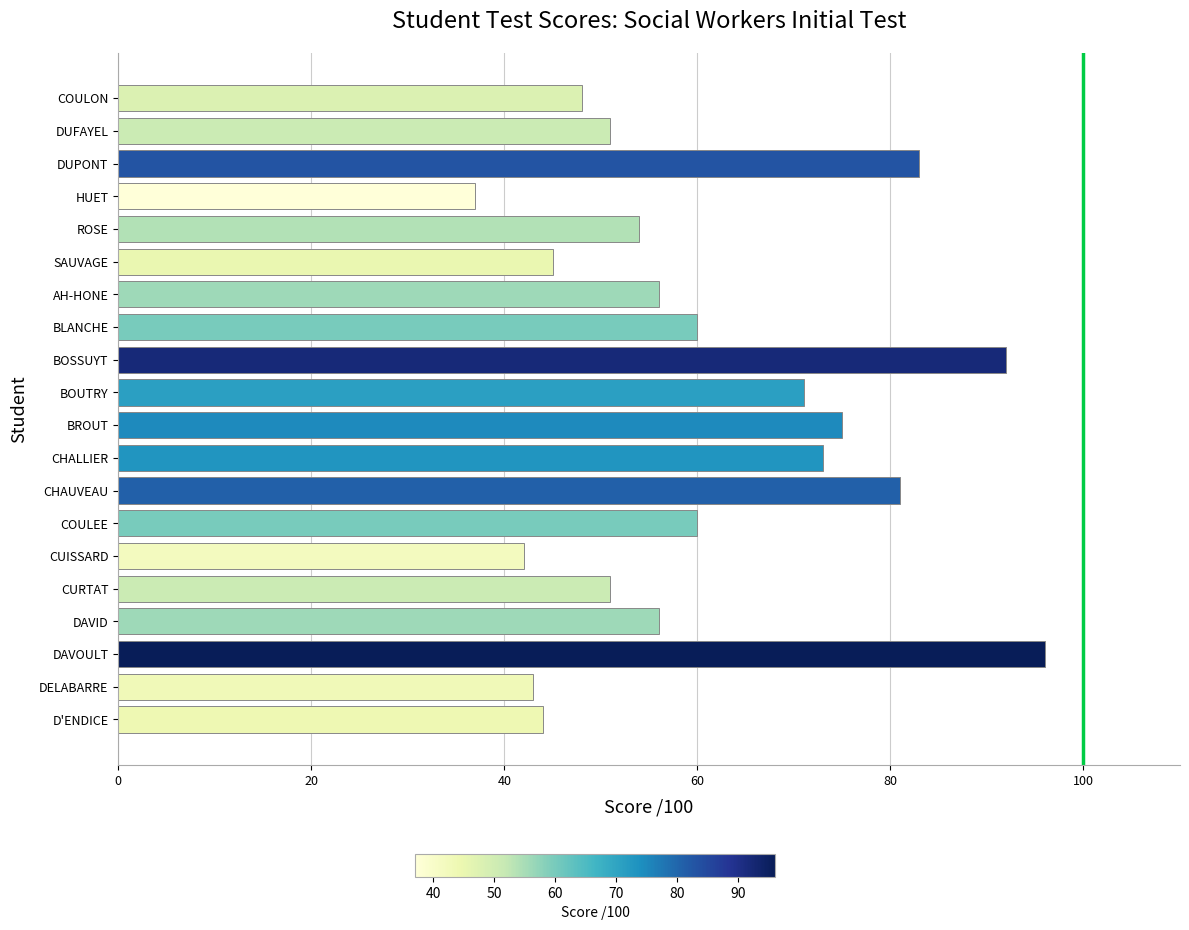

What is the value of the 13th bar from the top?

81